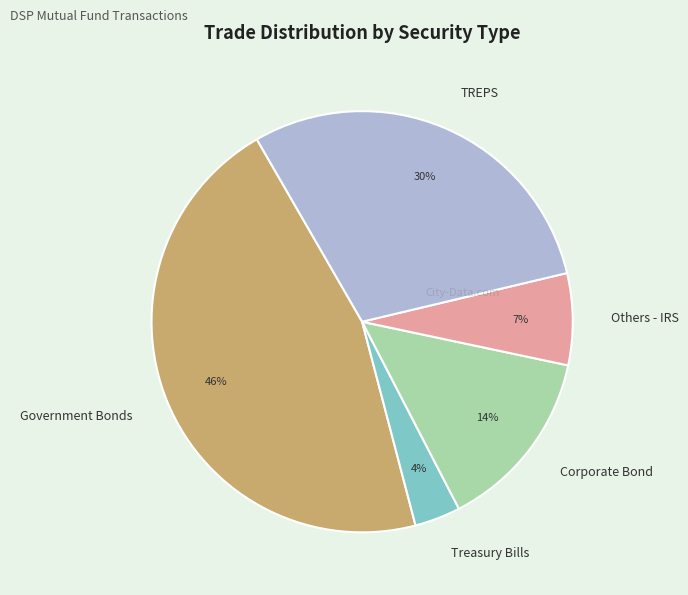

To the nearest percent, what portion does Treasury Bills represent?

4%